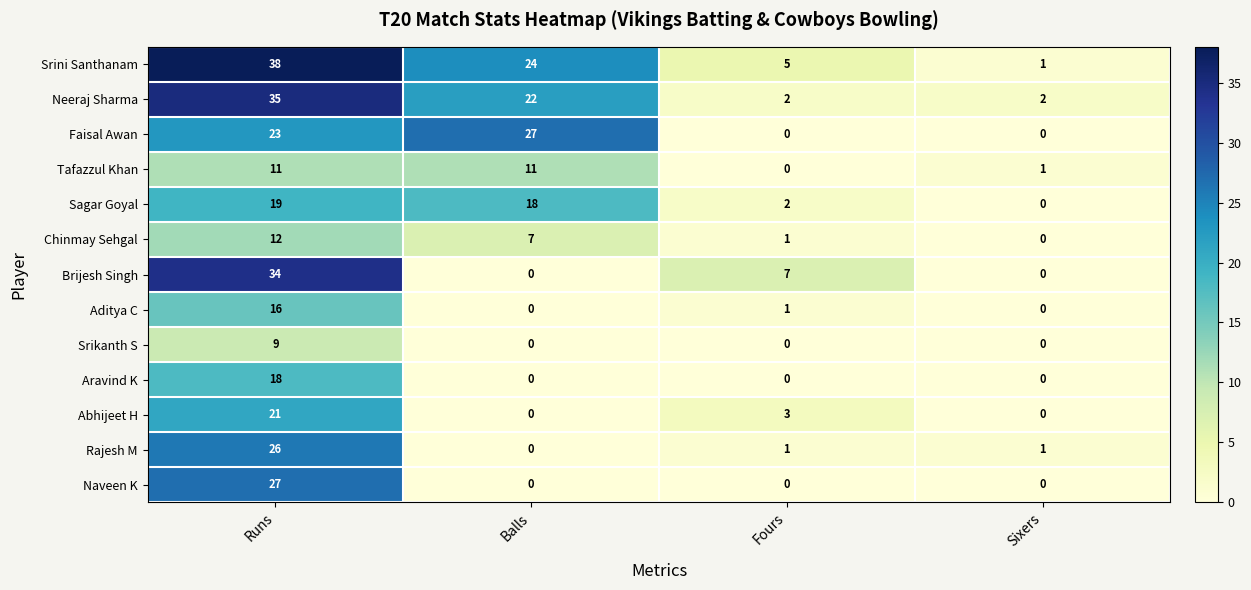

What is the spread (max minus min) of values at Balls?

27